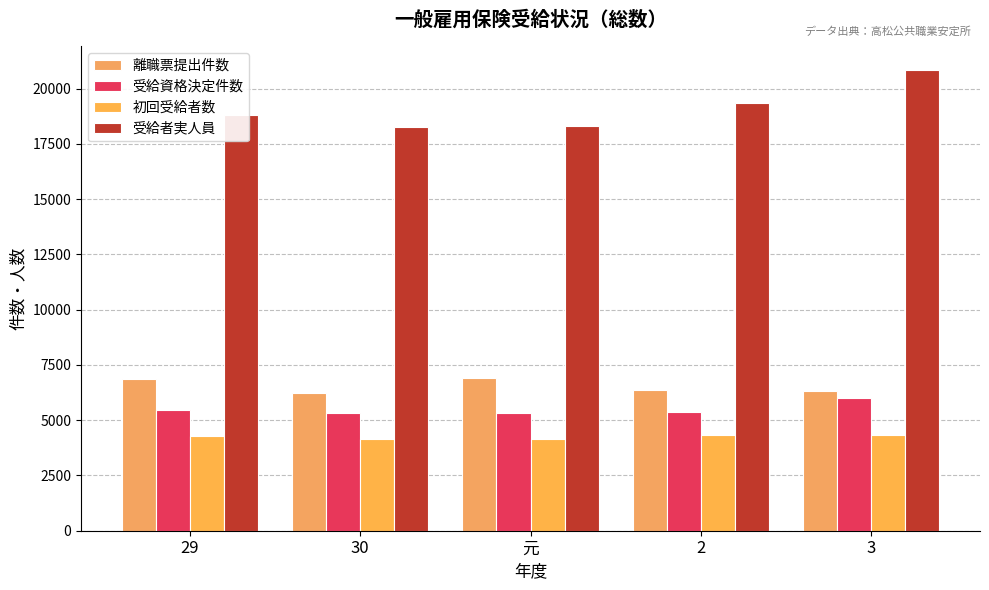

Which has a higher value, 2 or 元?

元